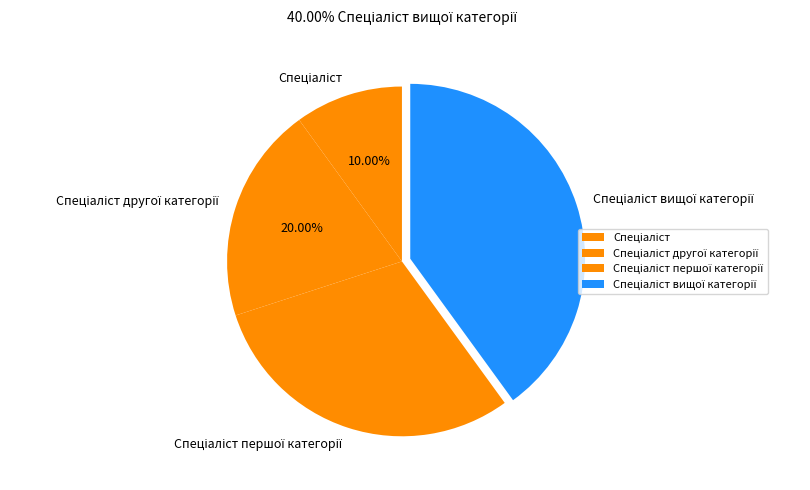

Is there any slice that represents more than half of the pie?

No